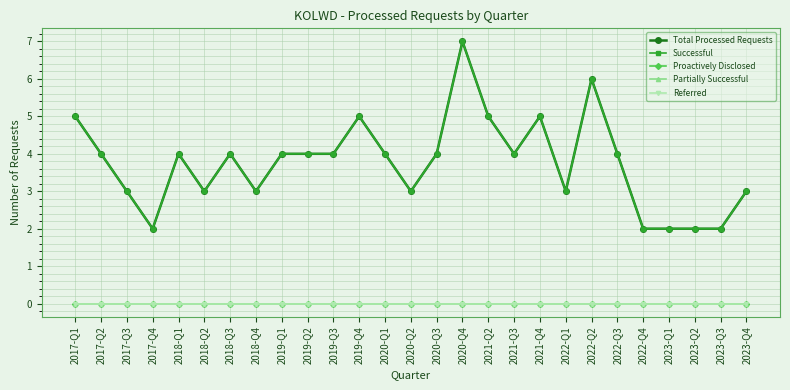

List the labels in order of Total Processed Requests value, largest first.

2020-Q4, 2022-Q2, 2017-Q1, 2019-Q4, 2021-Q2, 2021-Q4, 2017-Q2, 2018-Q1, 2018-Q3, 2019-Q1, 2019-Q2, 2019-Q3, 2020-Q1, 2020-Q3, 2021-Q3, 2022-Q3, 2017-Q3, 2018-Q2, 2018-Q4, 2020-Q2, 2022-Q1, 2023-Q4, 2017-Q4, 2022-Q4, 2023-Q1, 2023-Q2, 2023-Q3